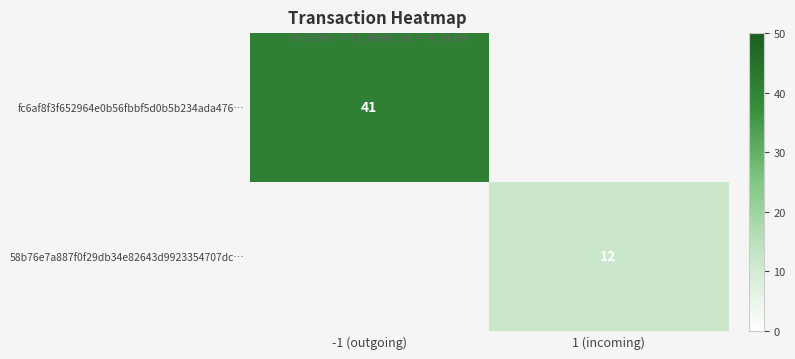

True or false: fc6af8f3f652964e0b56fbbf5d0b5b234ada476… has a value of 41 at -1 (outgoing).

True